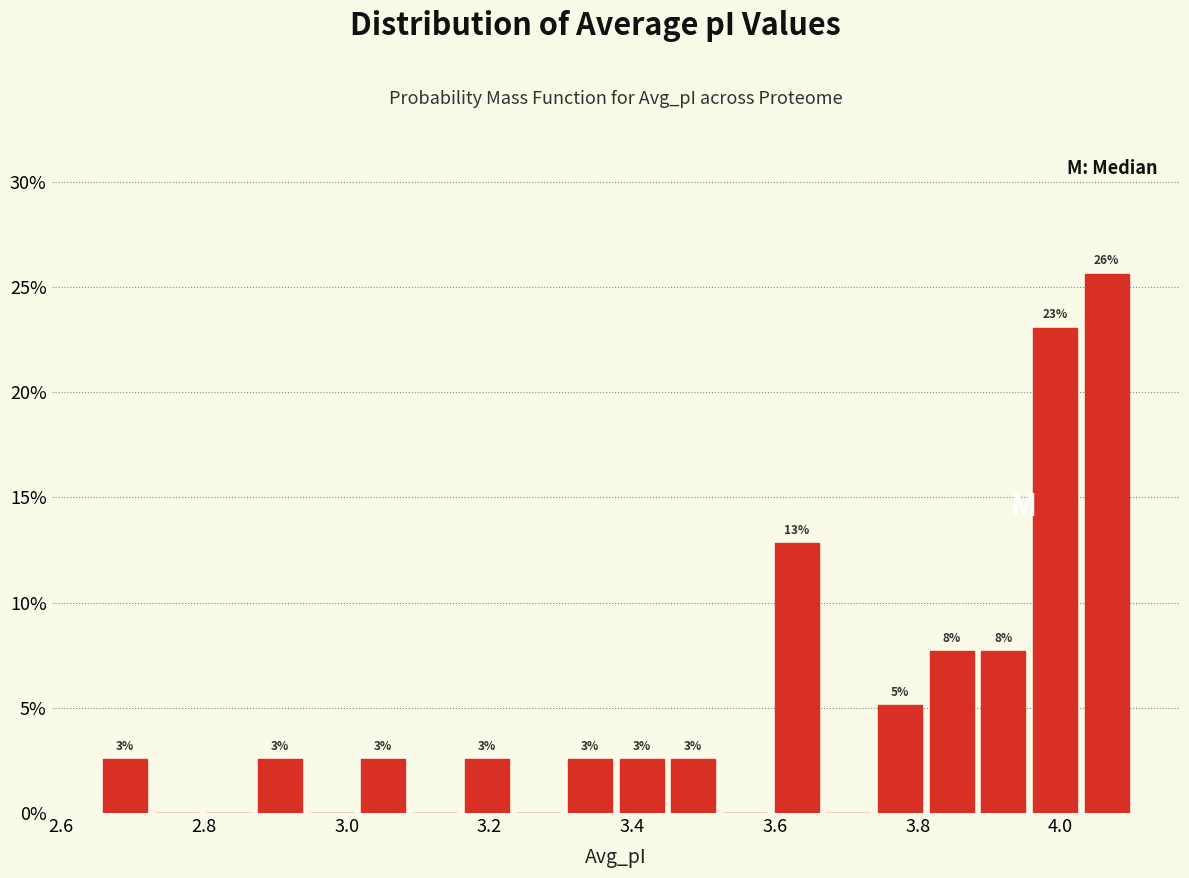

Read against the x-axis, roughly where is the centre of the tallest bar?

4.06